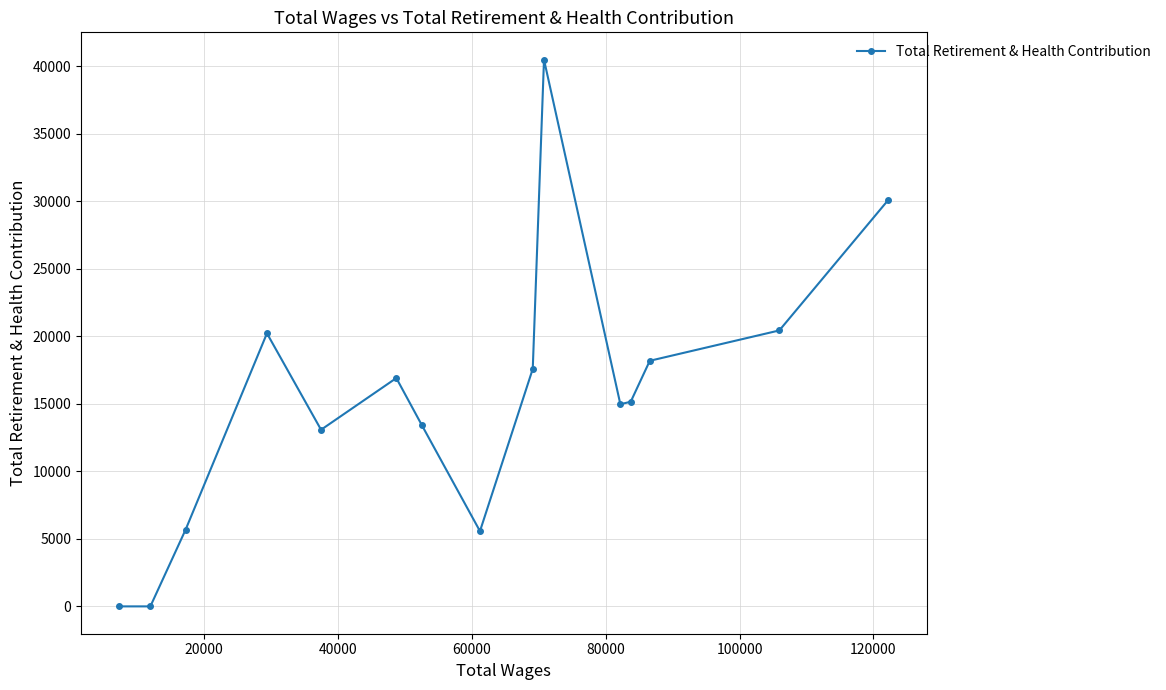

What is the difference between the maximum and second lowest values?

40501